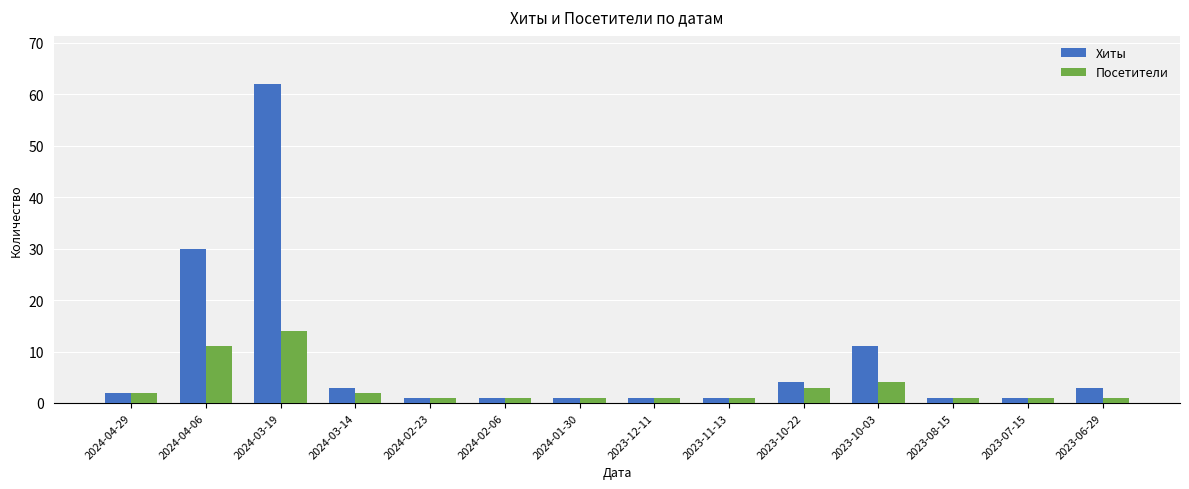

Does the chart contain stacked bars?

No